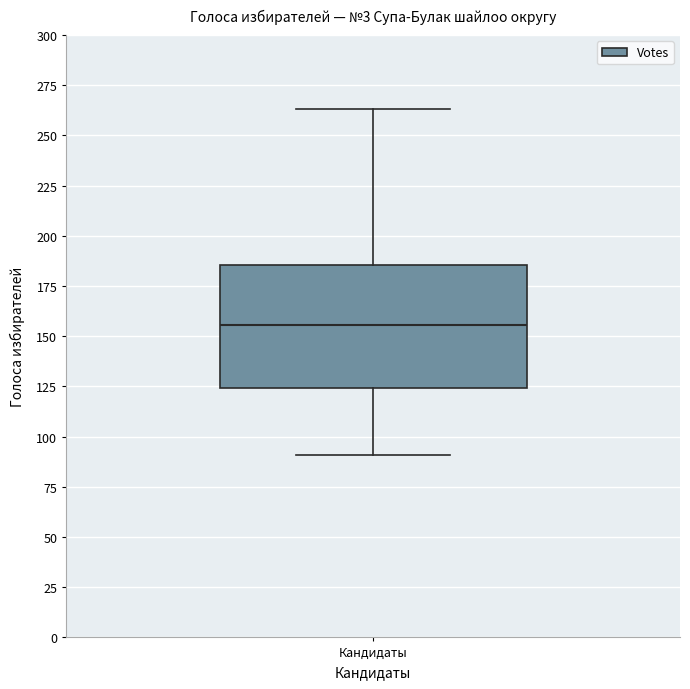

Where is the lower edge of the box for Кандидаты on the y-axis? The values are not printed on the chart, so give them approximately, as read against the axis.

125